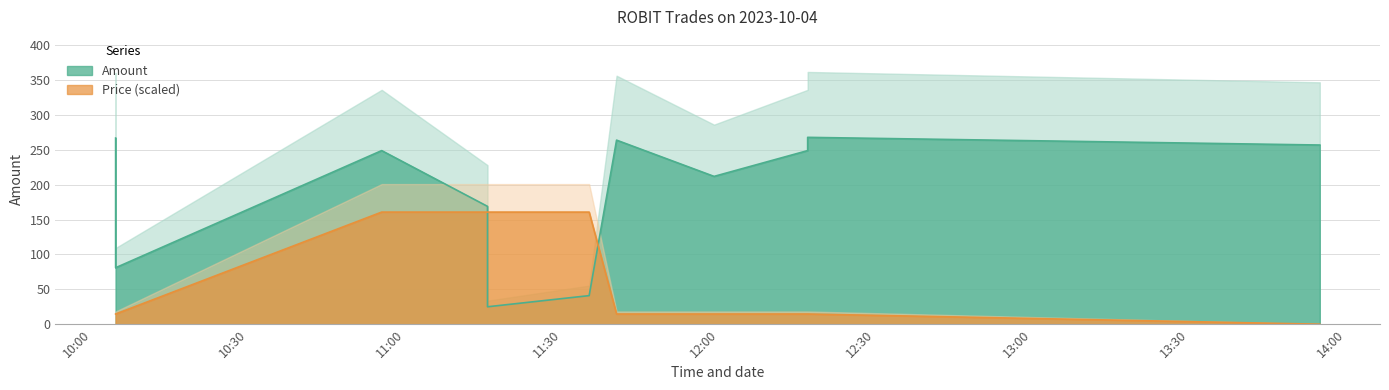

True or false: Price has a value of 14.6 at 2023-10-04 10:04:34.006000.

True